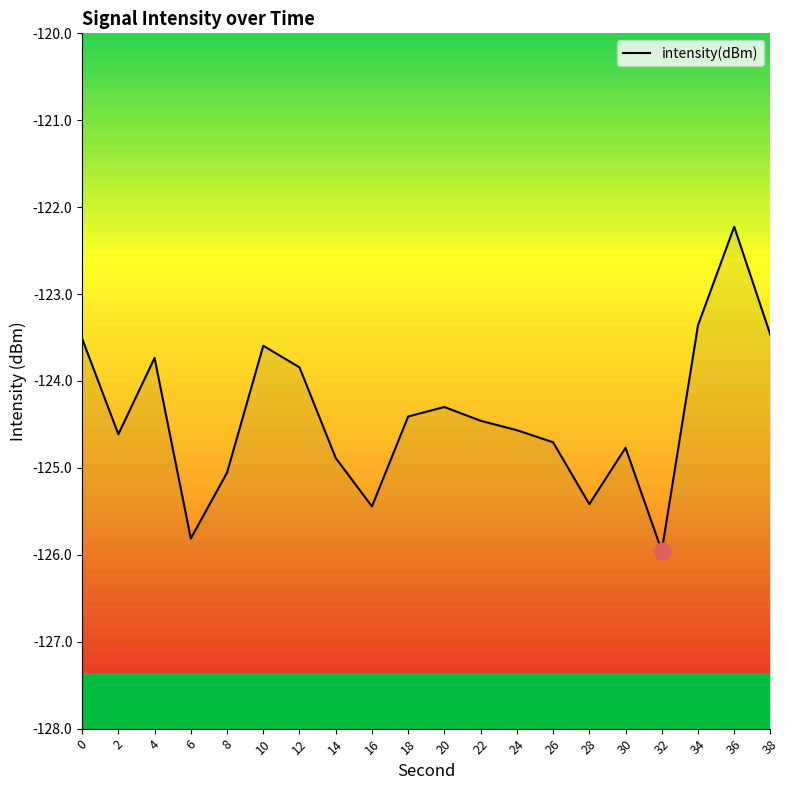

How many points are higher than both their immediate neighbors (excluding endpoints)?

5